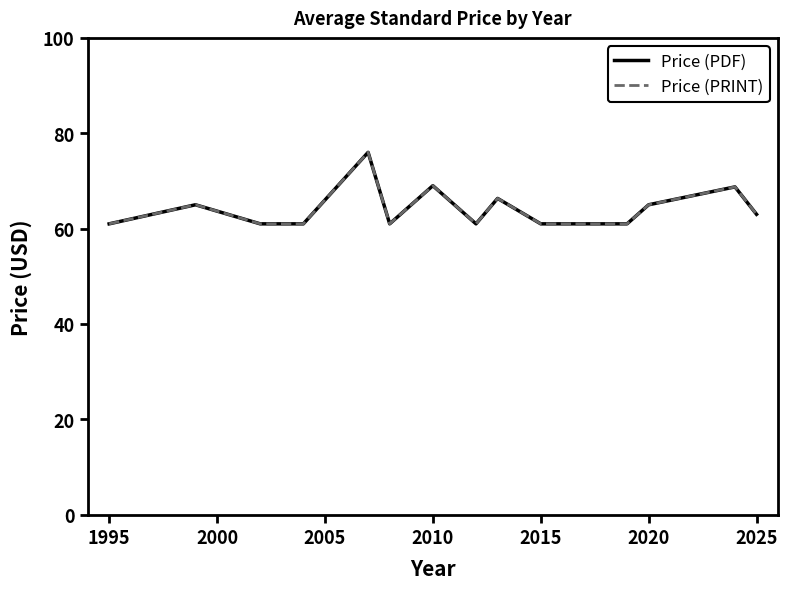

In Price (PRINT), how many points are lower than both neighbors (excluding endpoints)?

2